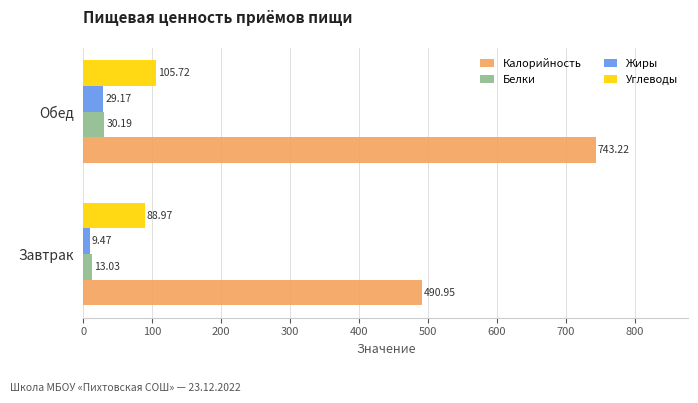

At which category is the sum across all series the highest?

Обед